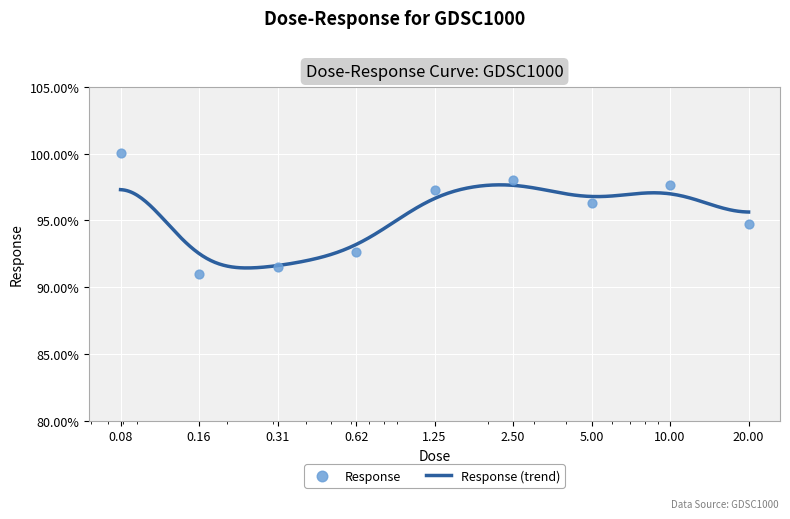

Between 1.25 and 10.0, which is larger?

10.0